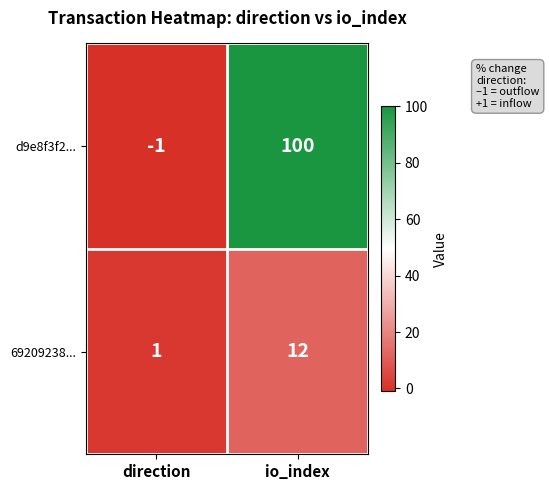

True or false: 69209238... has a value of 6 at io_index.

False